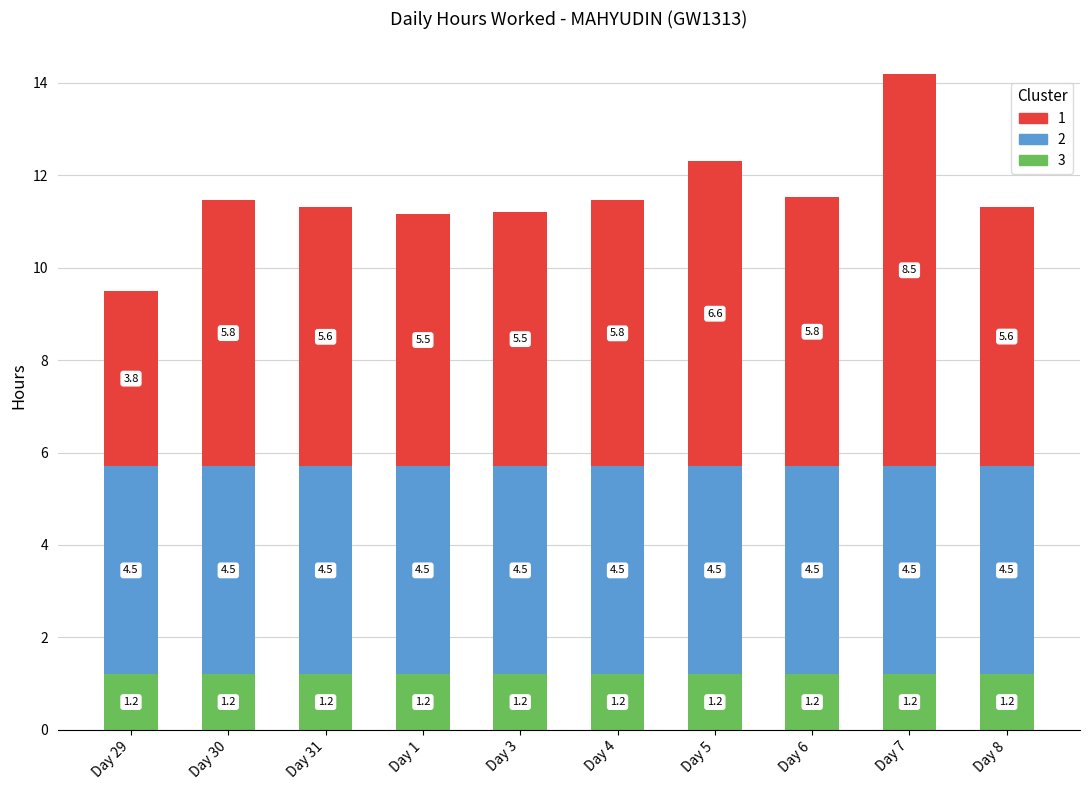

What is the total value across all series at Day 29?

9.5